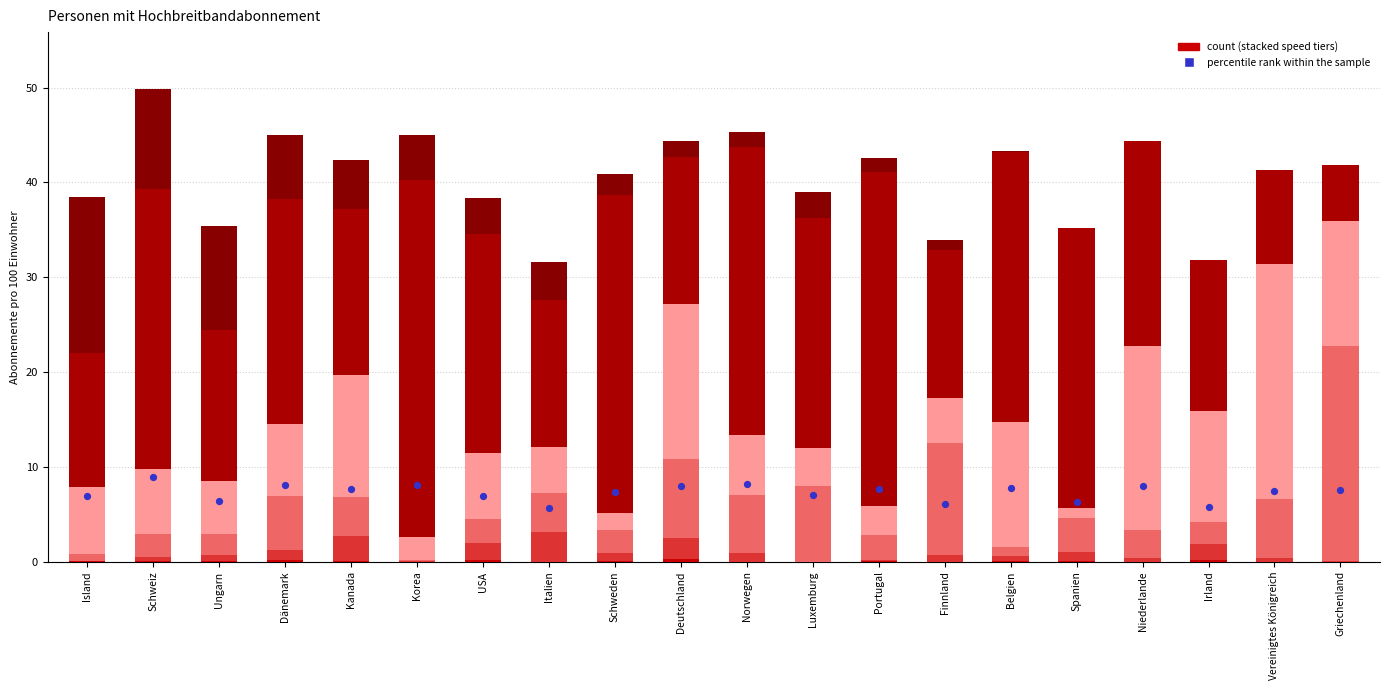

At how many categories does at least one series exceed 2?

20